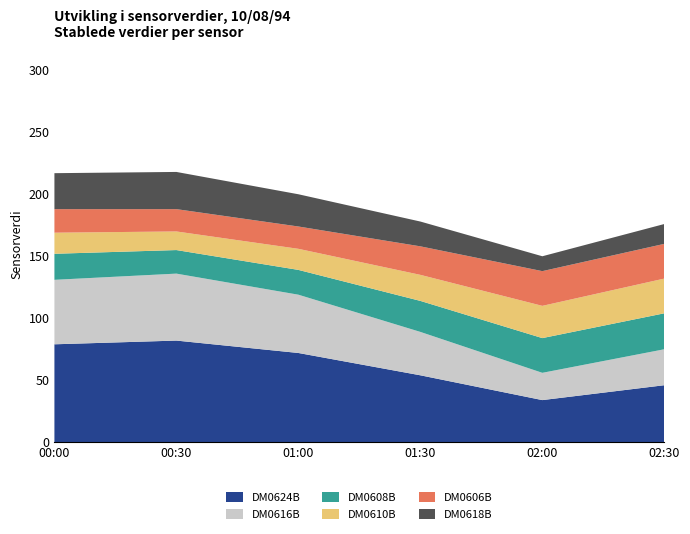

The value of DM0624B at 00:30 is 137. True or false?

False